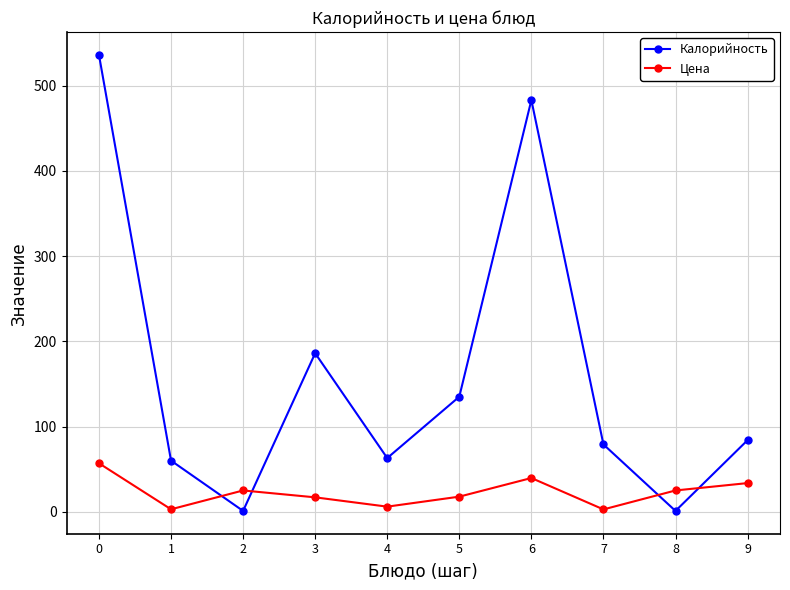

List the series in order of their peak value, lowest first.

Цена, Калорийность